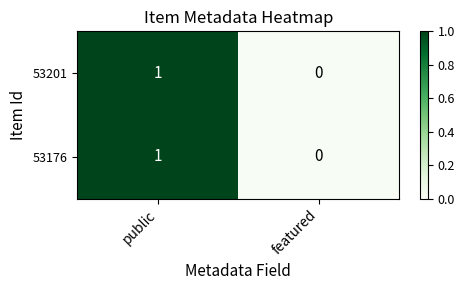

Which category has the lowest value in the 53176 series?

featured